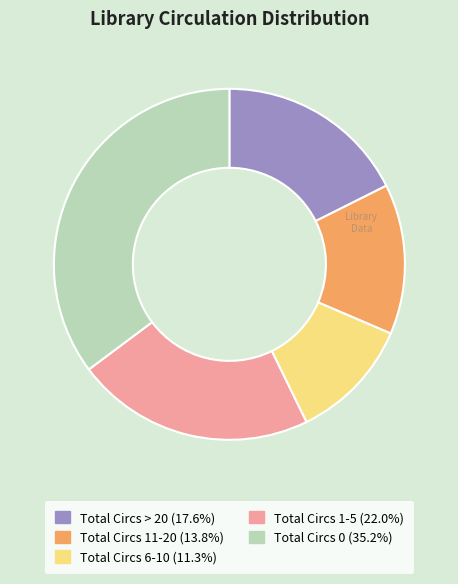

The Total Circs 11-20 slice represents 26% of the pie. True or false?

False